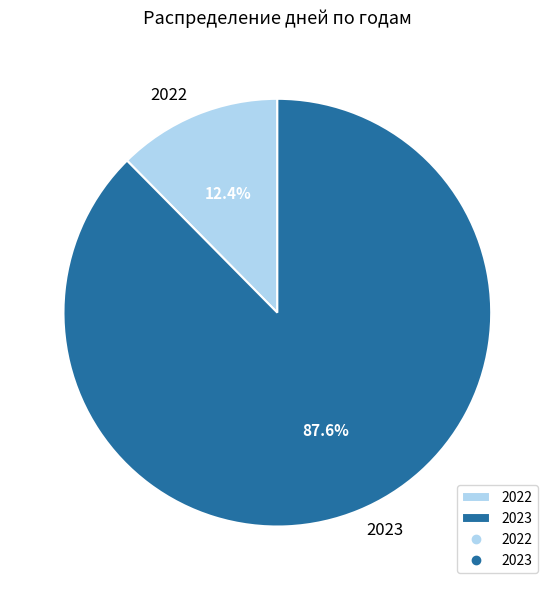

Between 2023 and 2022, which is larger?

2023